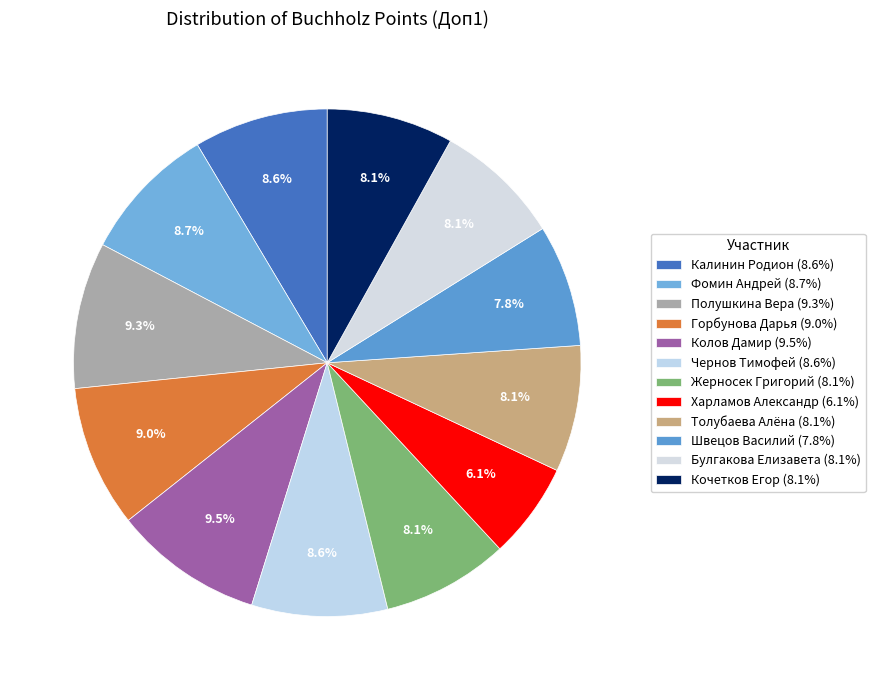

How many segments does this pie chart have?

12